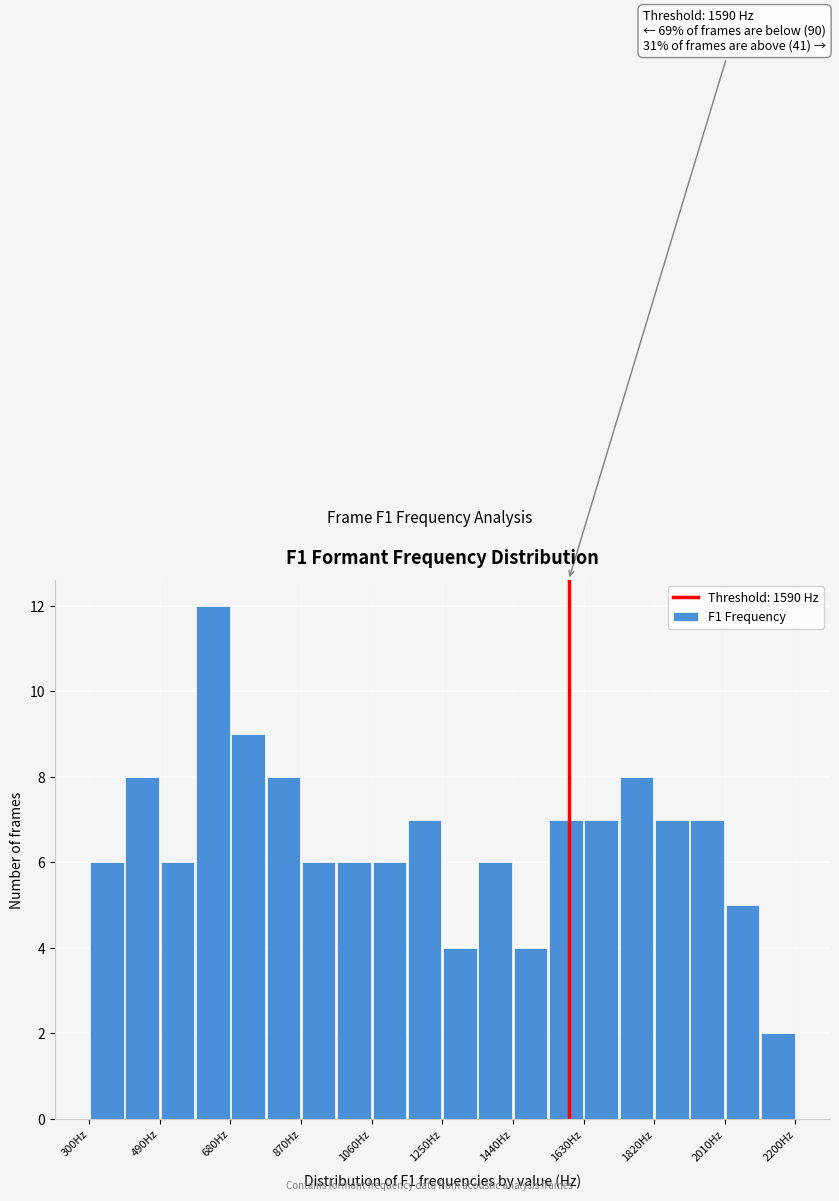

Which range on the x-axis has the tallest bar?

585 to 680